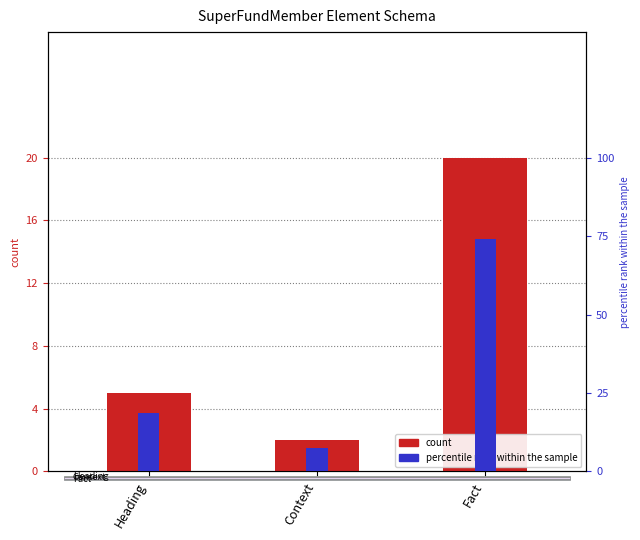

List the series in order of their overall mean, lowest first.

count, percentile rank within the sample